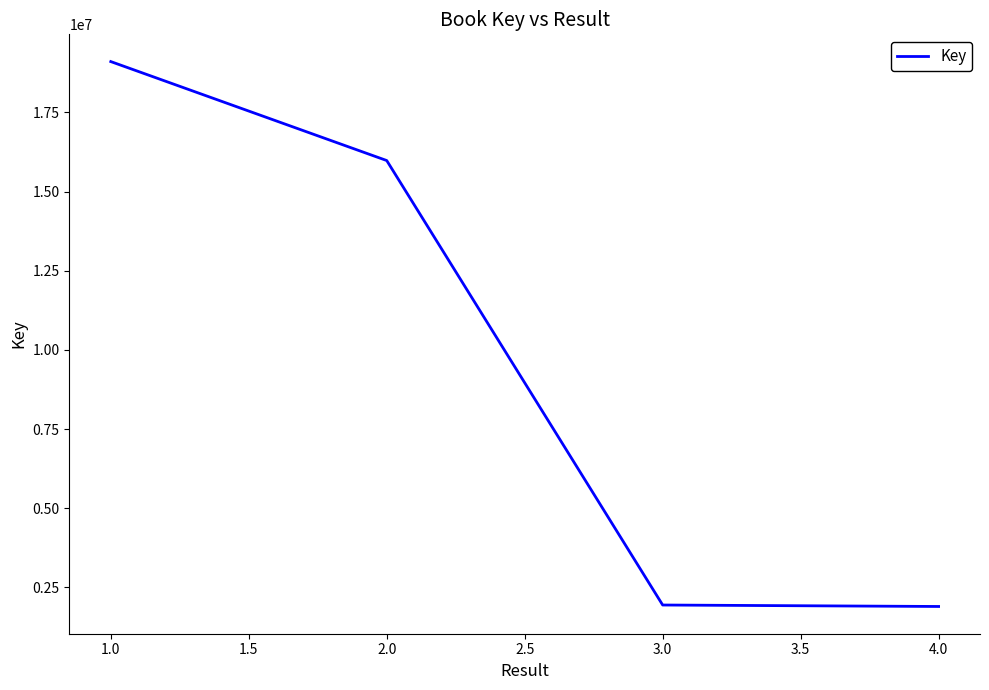

At which label is the value closest to 10500518?

2.0